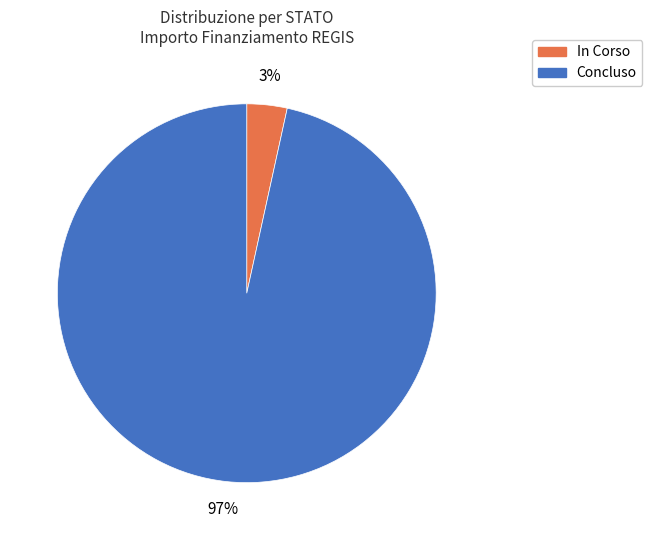

Between Concluso and In Corso, which is larger?

Concluso